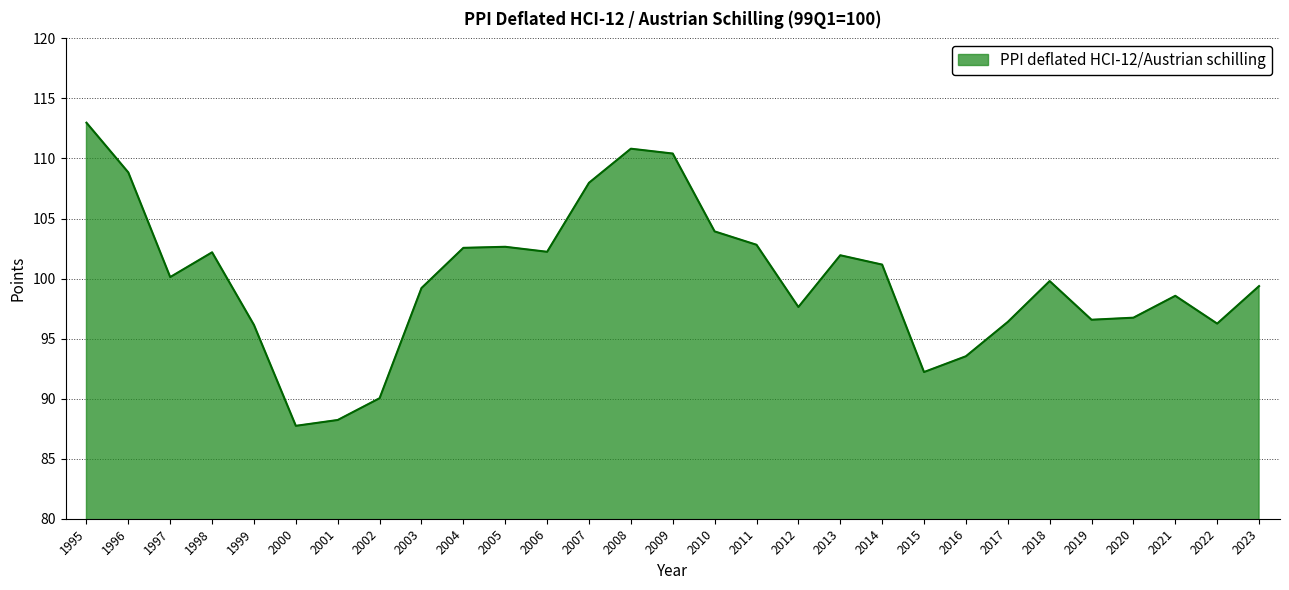

Which has a higher value, 2002 or 1997?

1997